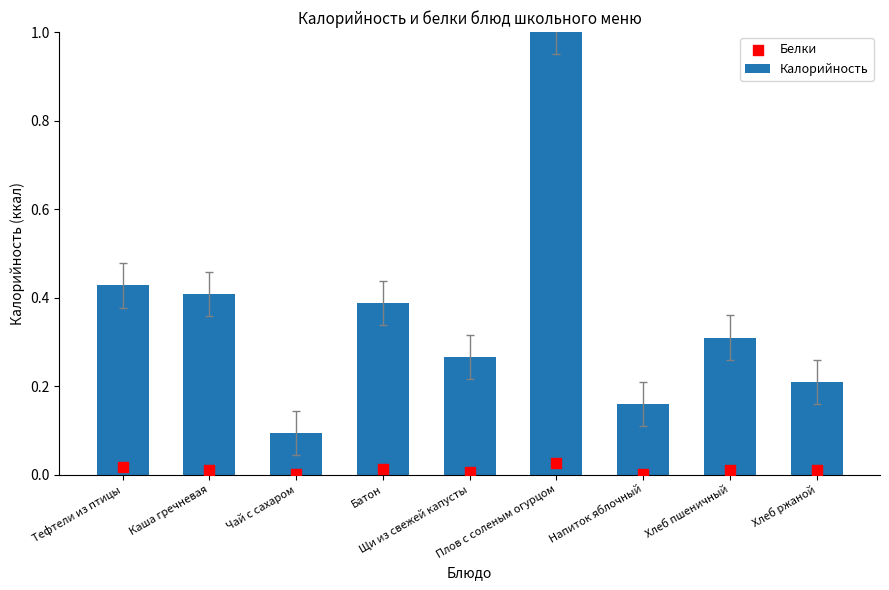

What is the total value across all series at Каша гречневая?

0.4